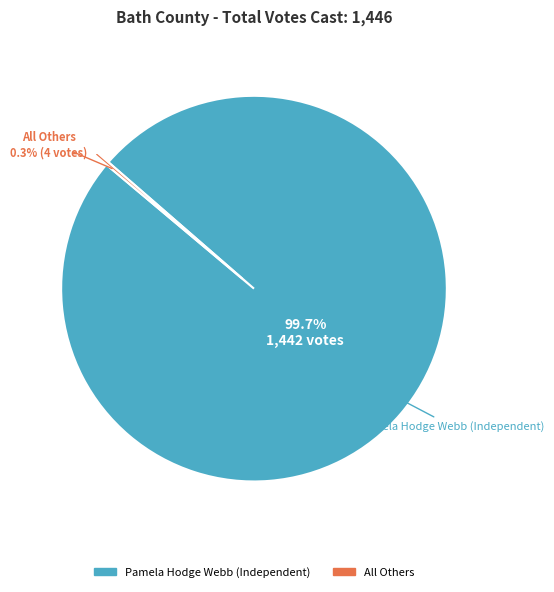

What is the change in value from Pamela Hodge Webb (Independent) to All Others?

-1438